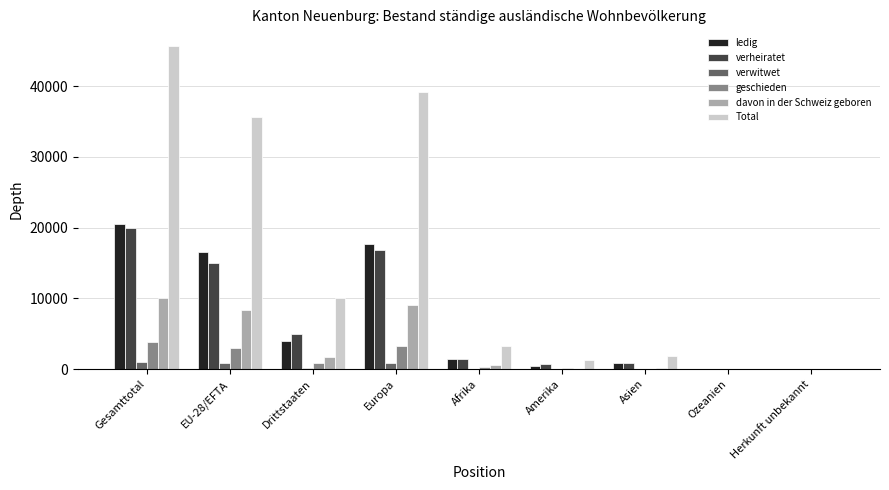

The value of verheiratet at Ozeanien is 10. True or false?

True